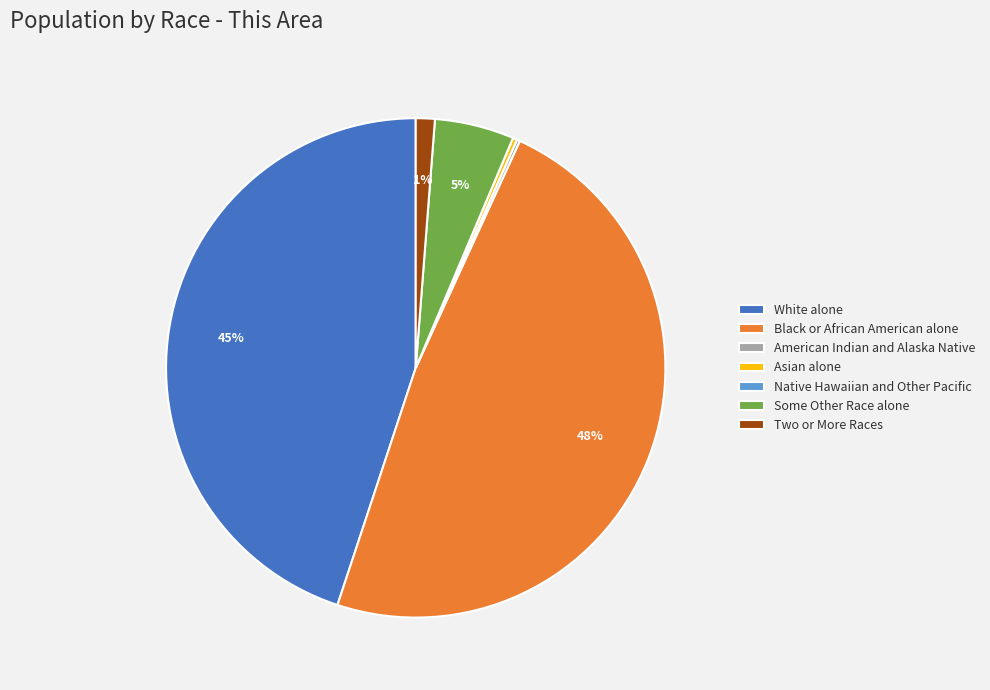

What is the largest slice in the pie chart?

Black or African American alone